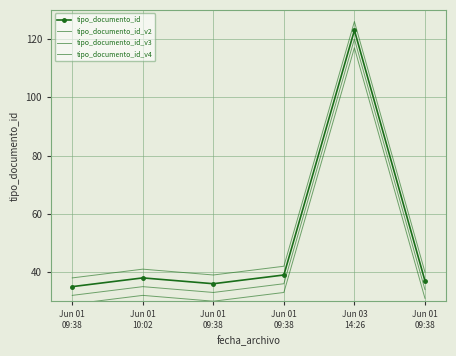

At which category does tipo_documento_id_v2 reach its first local peak?

Jun 01
10:02